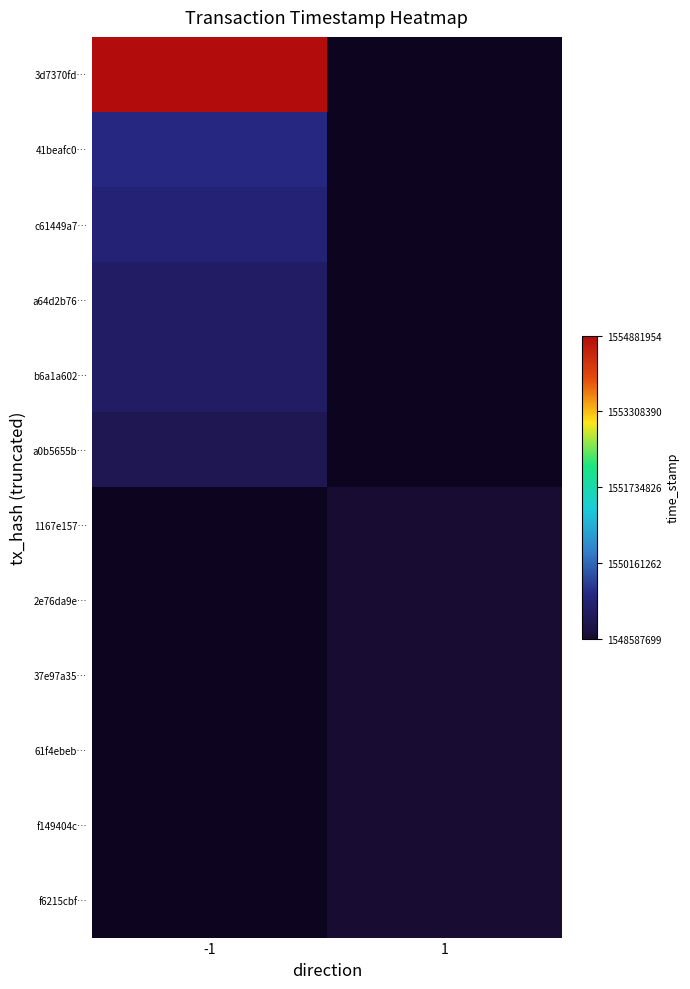

The 37e97a35… series shows 2366300818.5 at 1. True or false?

False